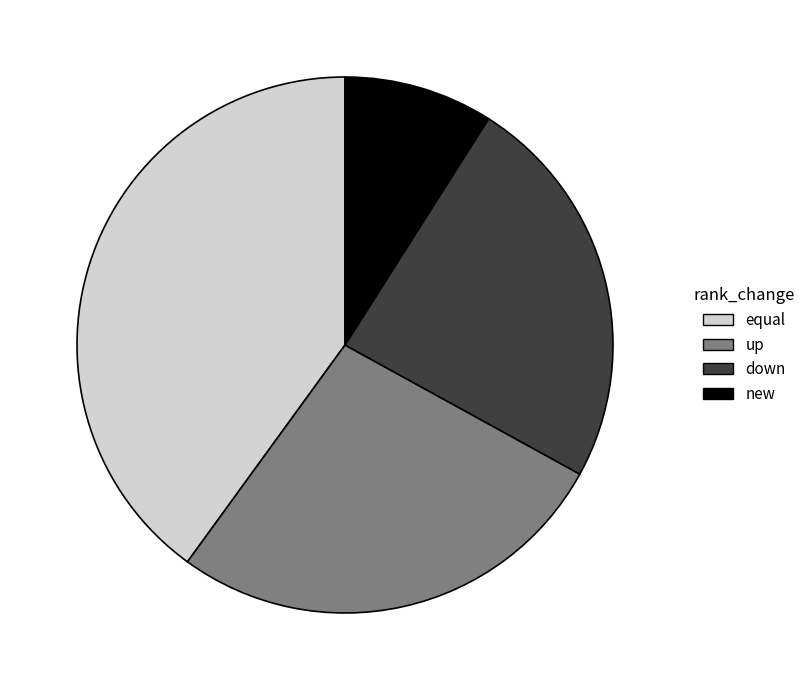

What is the ratio of the value at down to the value at equal?

0.6